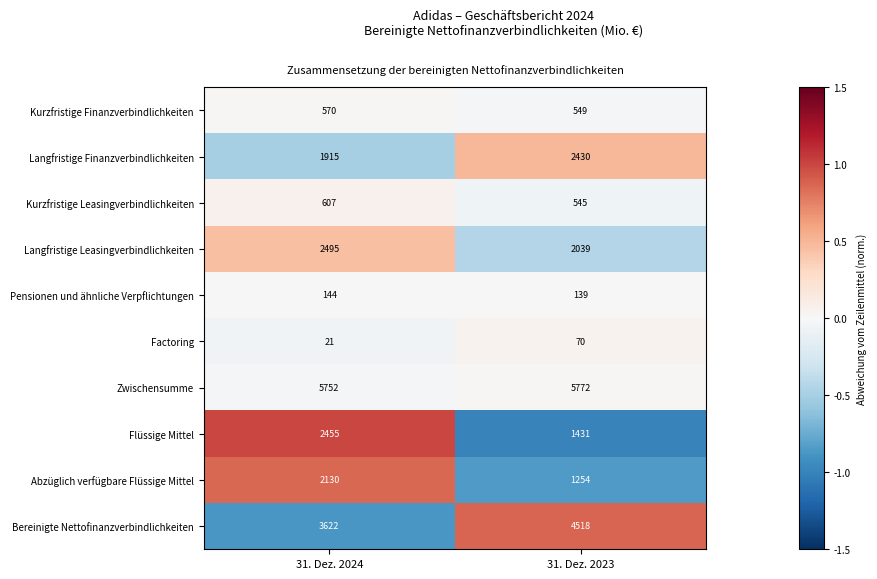

True or false: Langfristige Finanzverbindlichkeiten has a value of 2862 at 31. Dez. 2024.

False